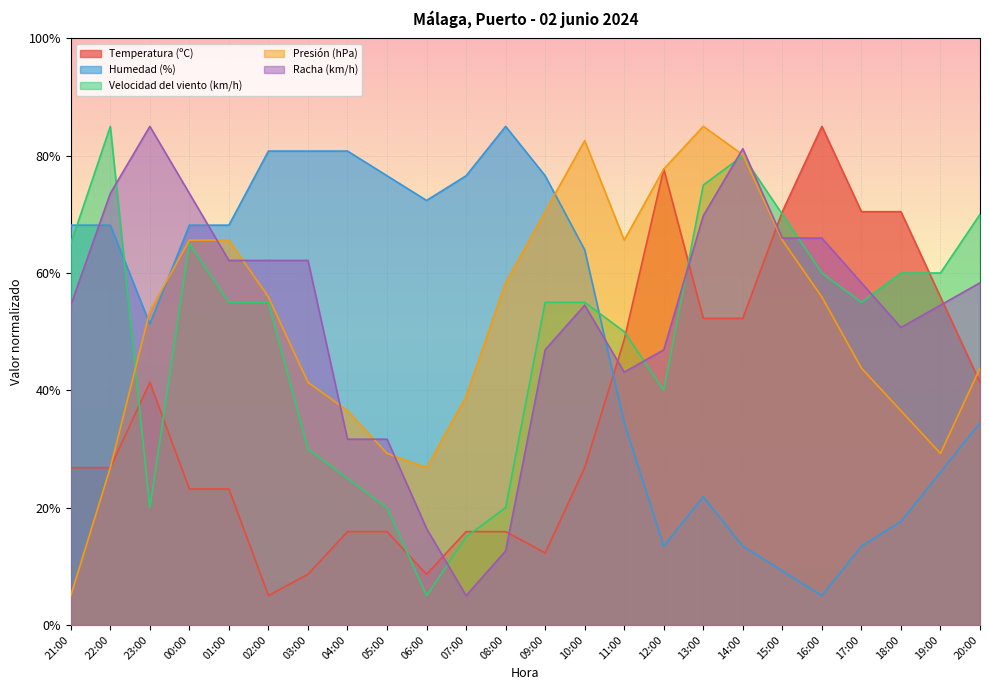

Rank the categories by Temperatura (ºC) value from highest to lowest.

16:00, 12:00, 15:00, 17:00, 18:00, 19:00, 13:00, 14:00, 11:00, 23:00, 20:00, 21:00, 22:00, 10:00, 00:00, 01:00, 04:00, 05:00, 07:00, 08:00, 09:00, 03:00, 06:00, 02:00